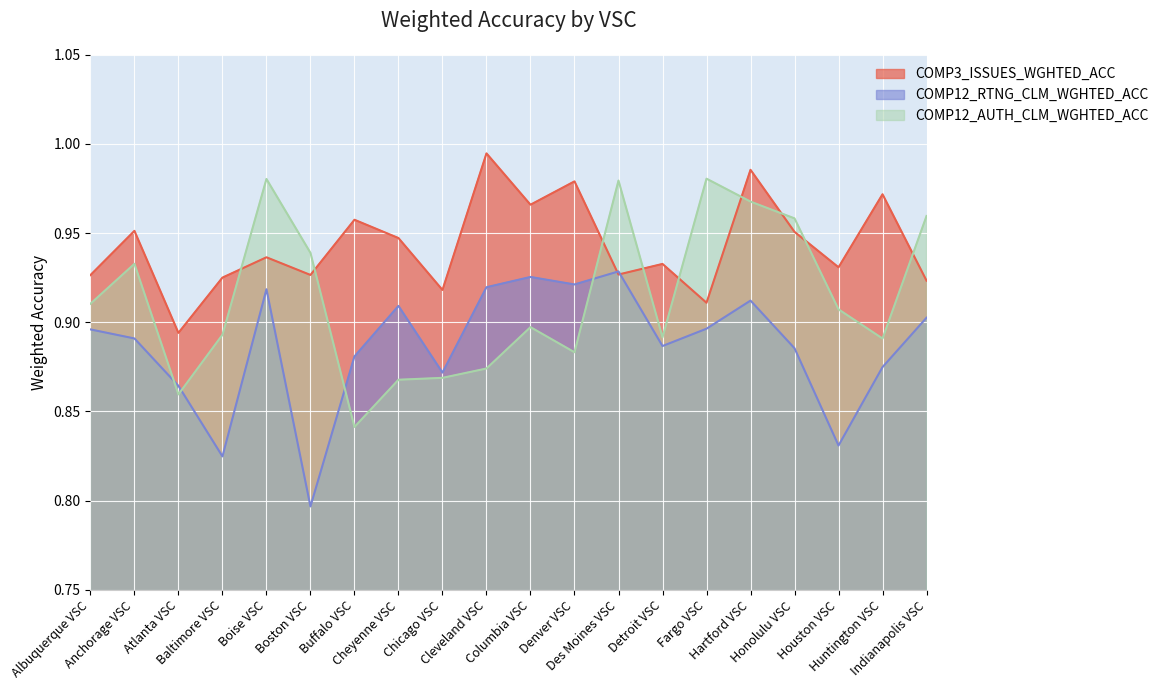

Which category has the lowest value across all series?

Boston VSC